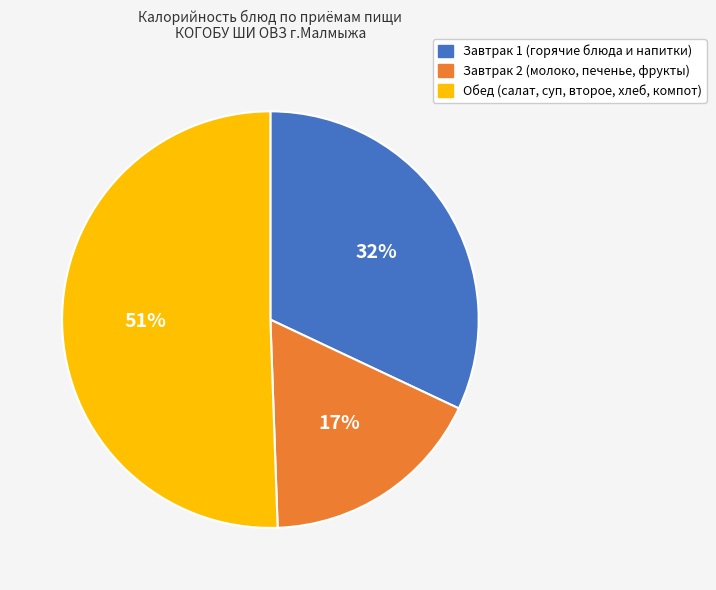

To the nearest percent, what is the average slice percentage?

33%